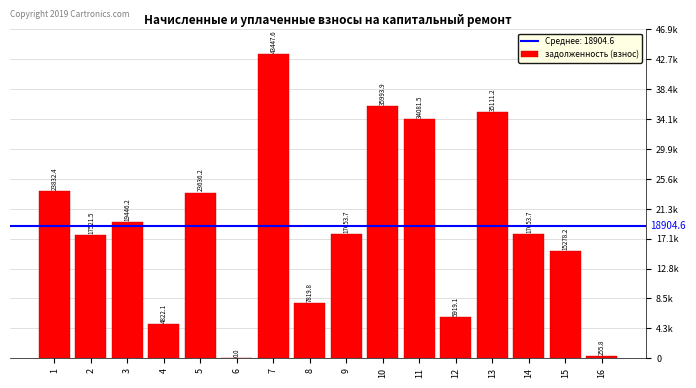

Reading left to right, transcribe all the data shown in this chart.

23832.4	17521.5	19446.2	4822.1	23636.2	0.0	43447.6	7819.8	17653.7	35993.9	34081.5	5919.1	35111.2	17653.7	15278.2	255.8